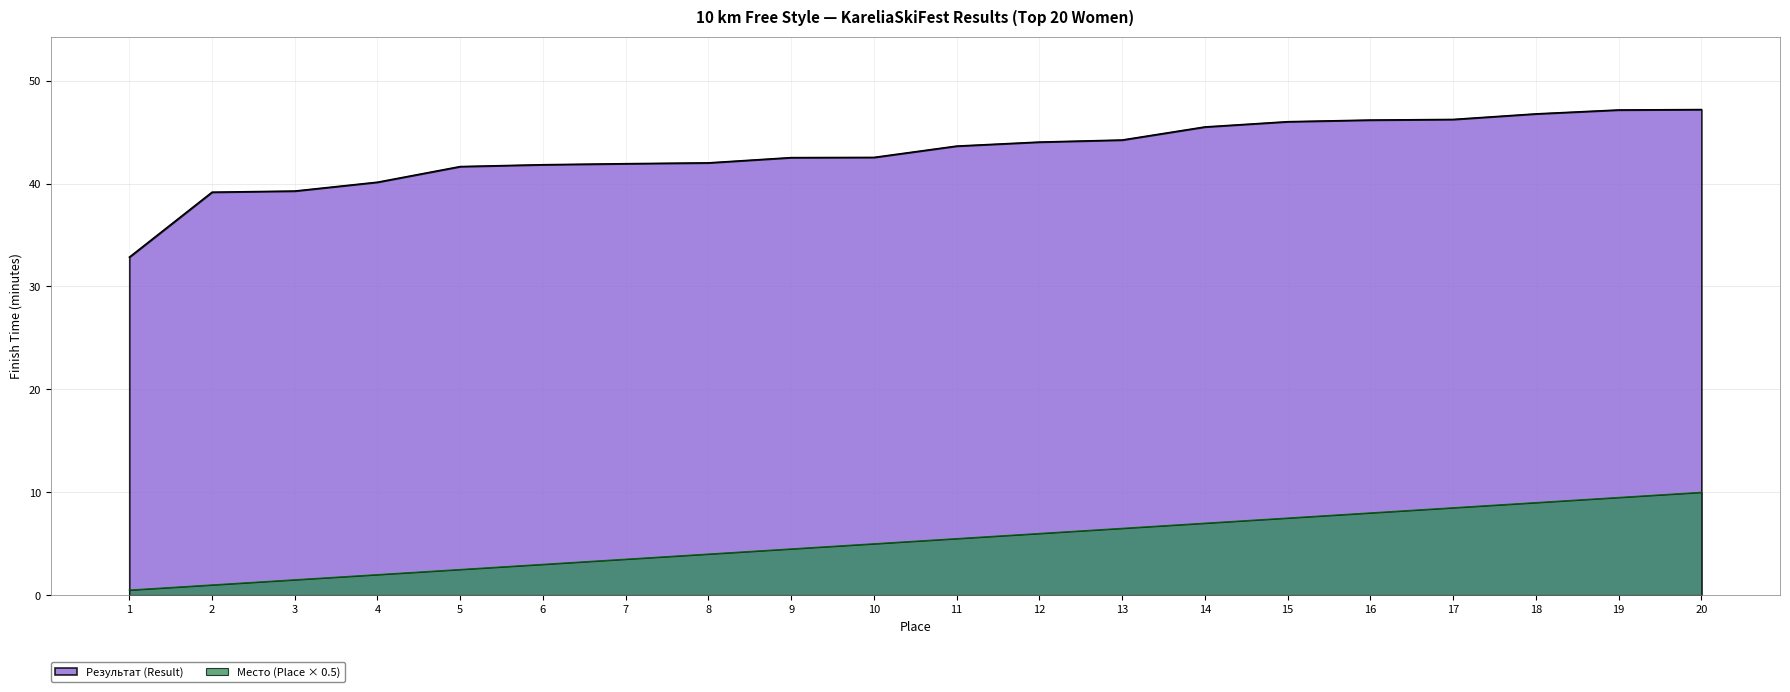

Does the chart have visible grid lines?

Yes